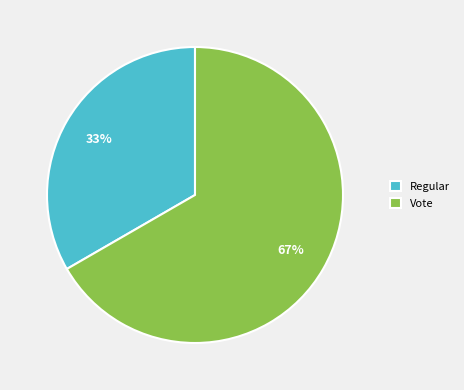

What is the smallest slice in the pie chart?

Regular